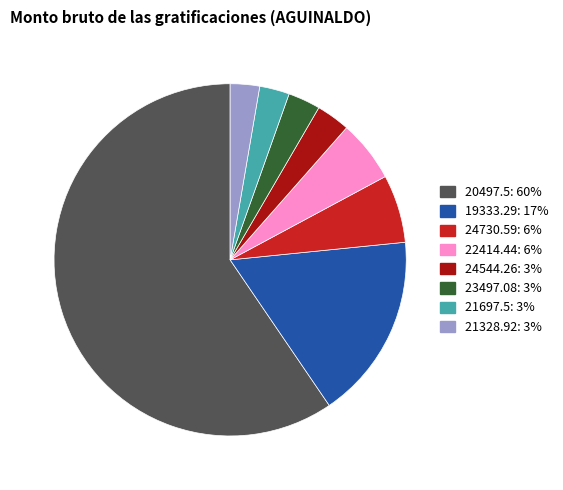

Is there a majority slice in this chart?

Yes